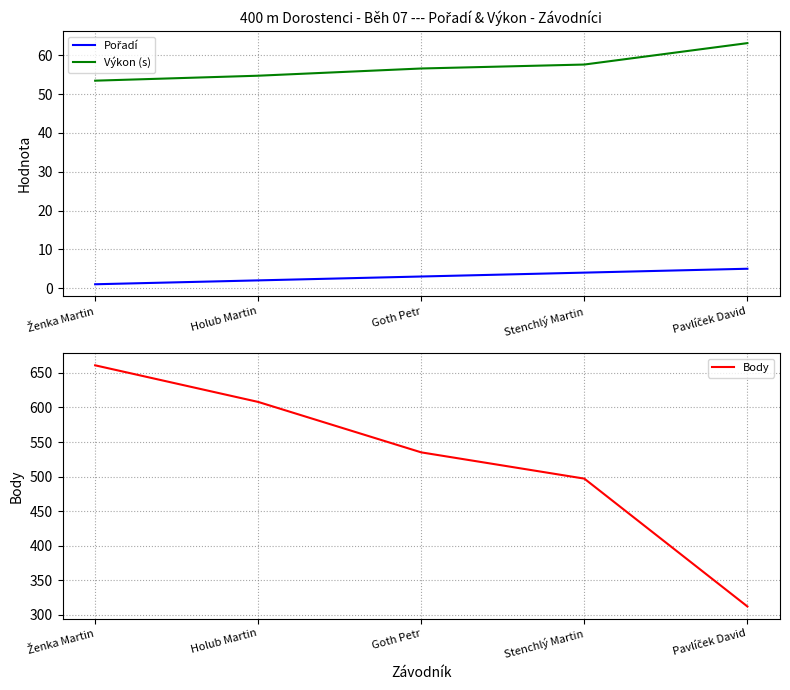

Reading left to right, list all the values displayed in this chart.

Pořadí: Ženka Martin=1.0	Holub Martin=2.0	Goth Petr=3.0	Stenchlý Martin=4.0	Pavlíček David=5.0
Výkon (s): Ženka Martin=53.5	Holub Martin=54.8	Goth Petr=56.6	Stenchlý Martin=57.6	Pavlíček David=63.2
Body: Ženka Martin=661.0	Holub Martin=608.0	Goth Petr=535.0	Stenchlý Martin=497.0	Pavlíček David=312.0